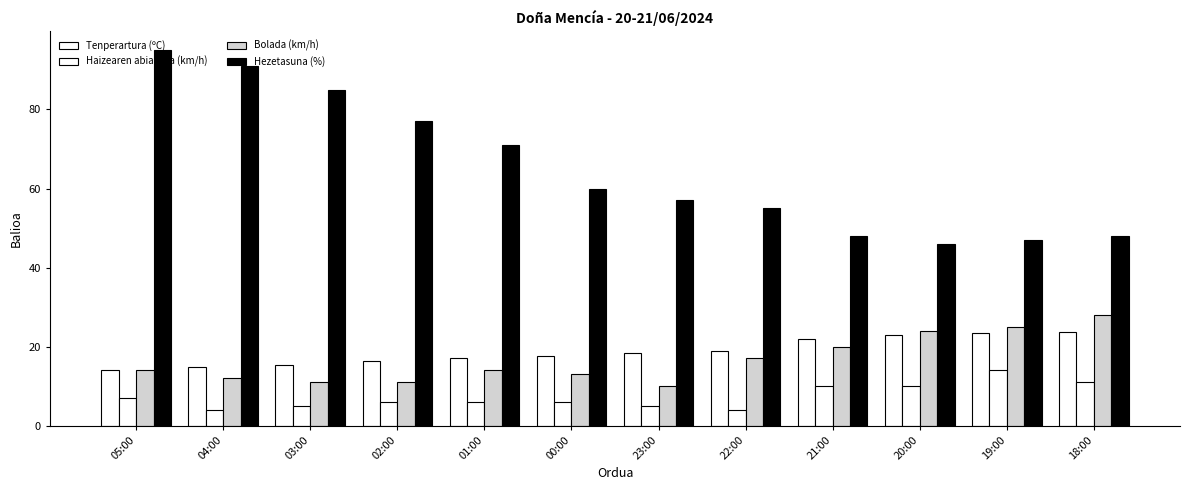

Which series has the largest total across all categories?

Hezetasuna (%)